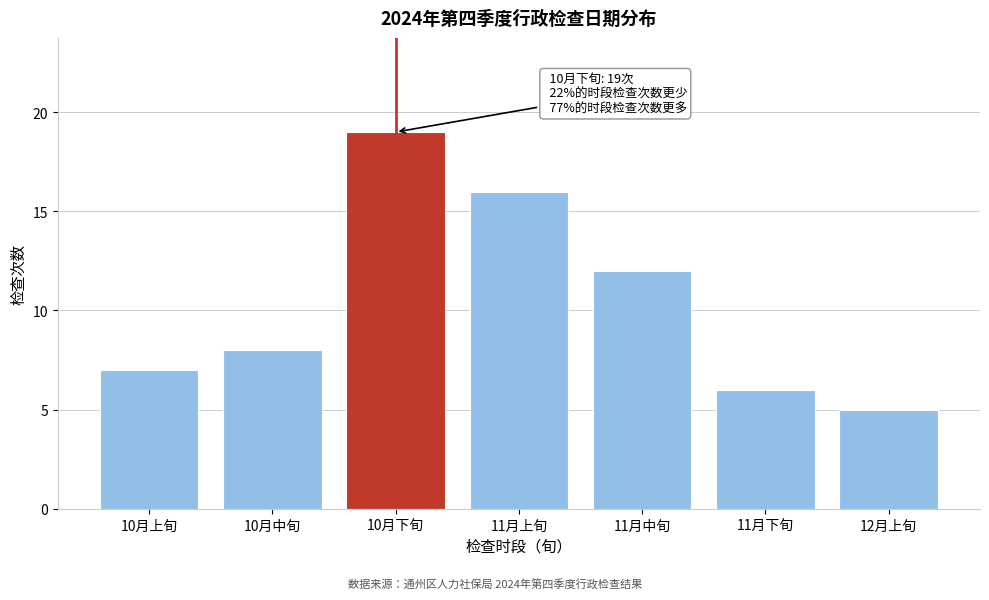

Reading left to right, what are all the values shown in this chart?

7	8	19	16	12	6	5